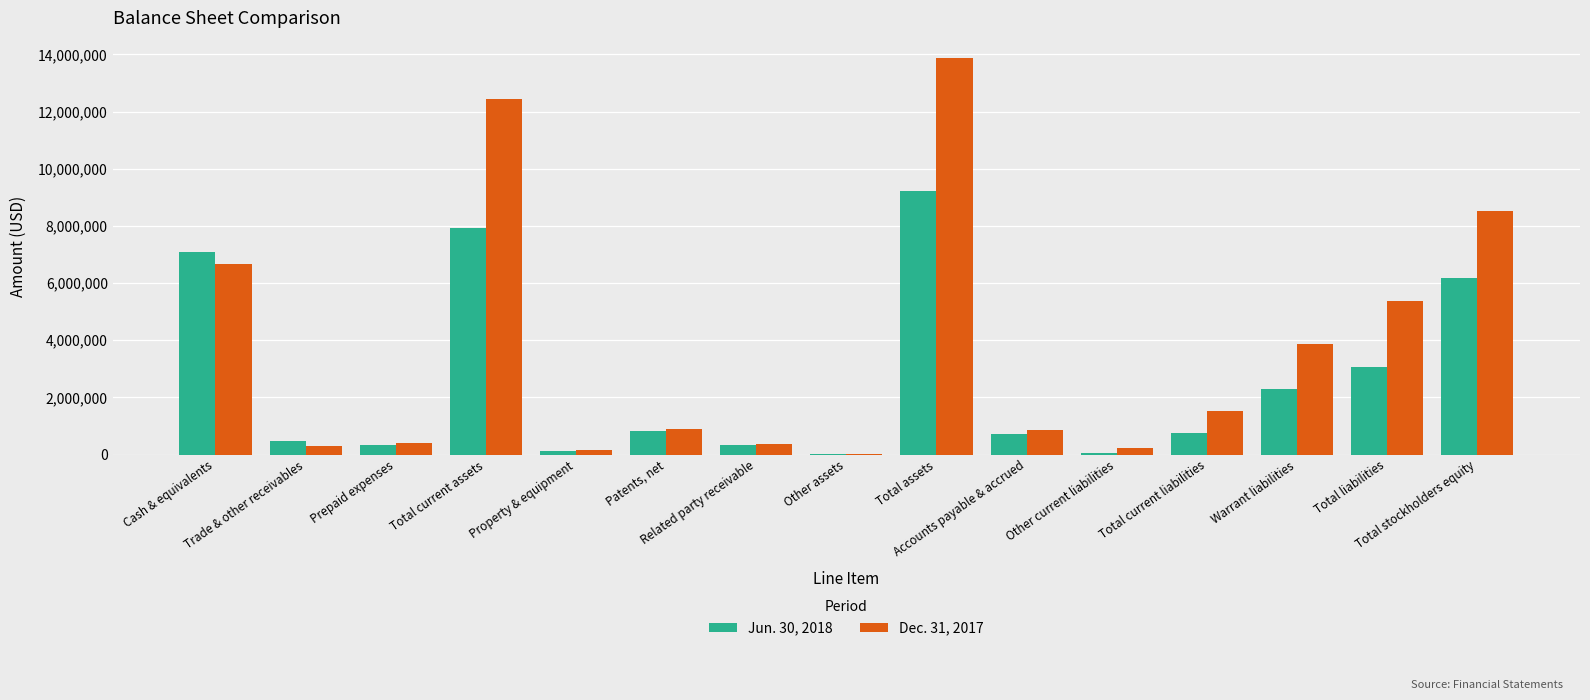

The Dec. 31, 2017 series shows 13884456 at Total assets. True or false?

True